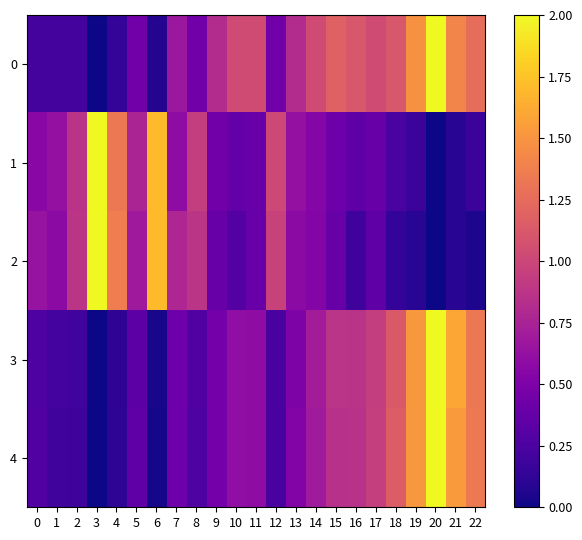

What is the maximum value shown in the chart?

2.0